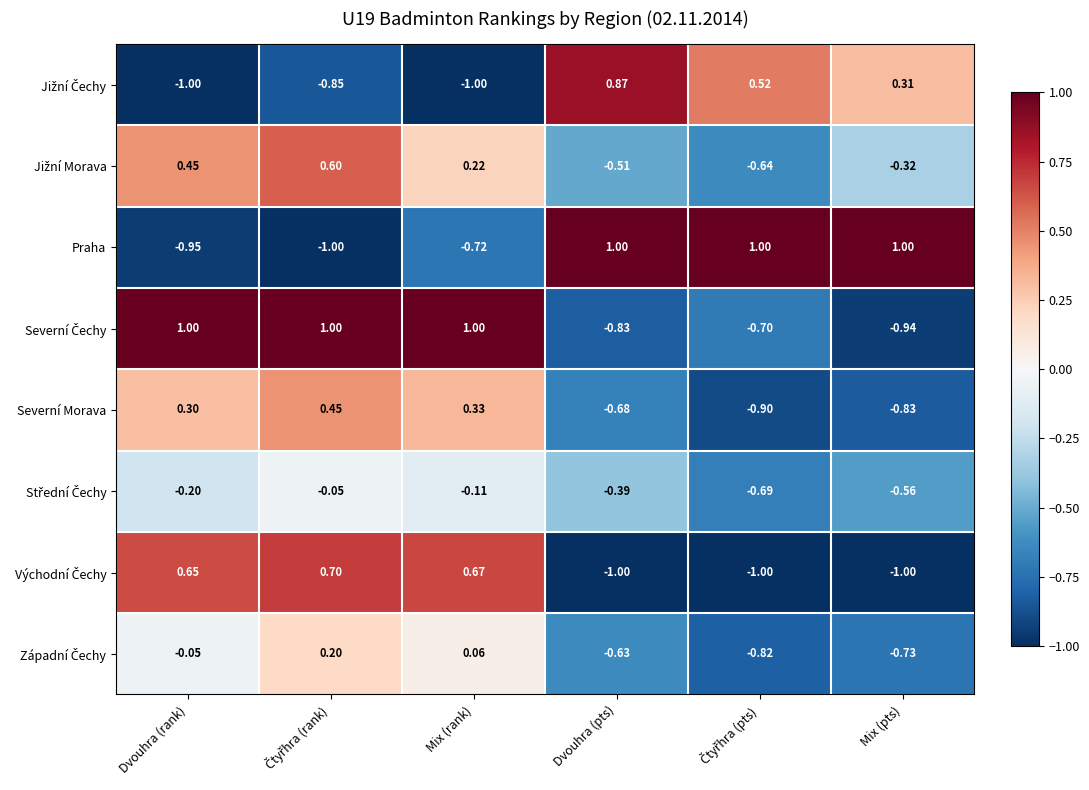

Which series has the widest spread of values?

Praha